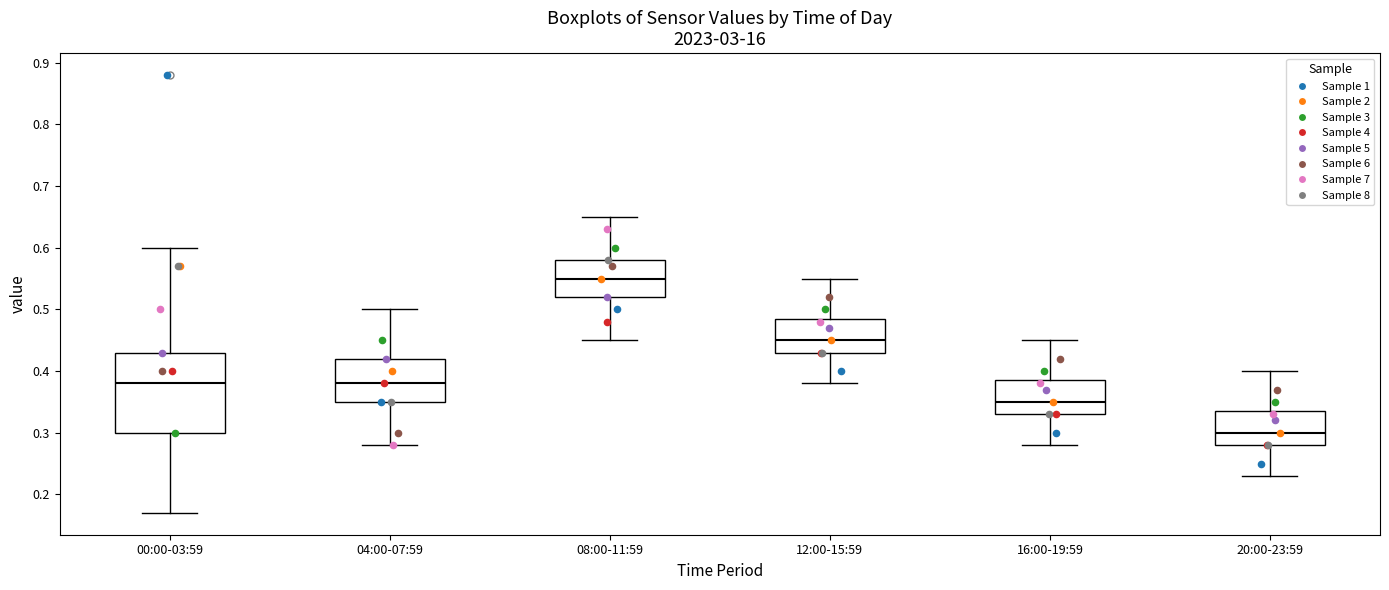

Where does the lower whisker of the box for 08:00-11:59 end on the y-axis? The values are not printed on the chart, so give them approximately, as read against the axis.

0.45